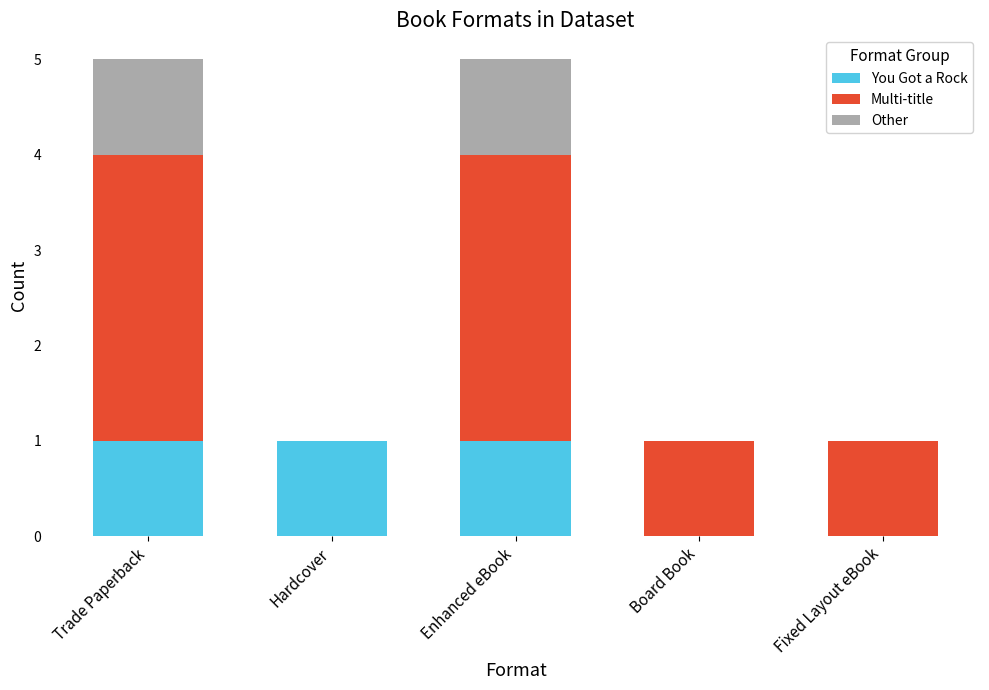

Count the You Got a Rock values in the range 0 to 1.

5